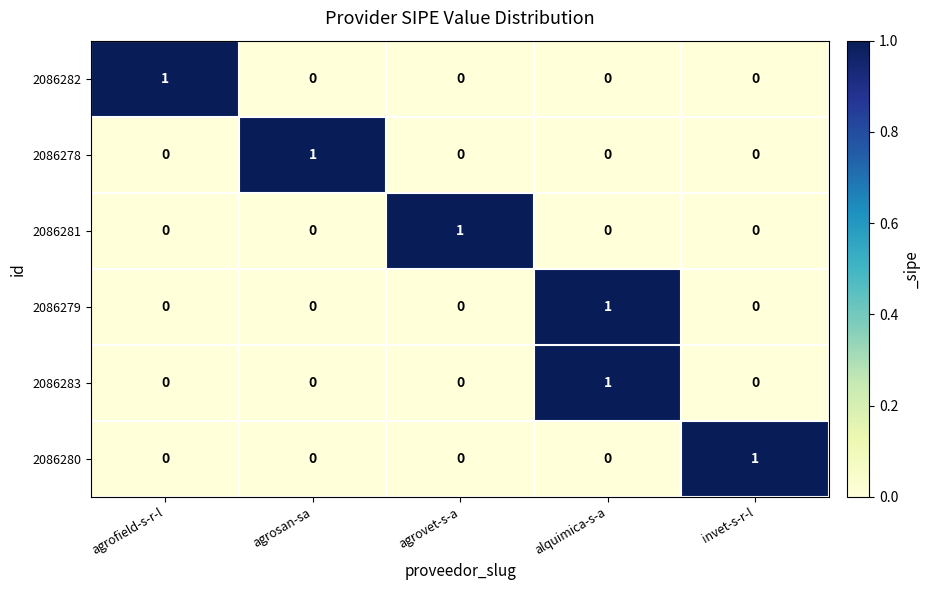

Reading left to right, transcribe all the data shown in this chart.

2086282: 1	0	0	0	0
2086278: 0	1	0	0	0
2086281: 0	0	1	0	0
2086279: 0	0	0	1	0
2086283: 0	0	0	1	0
2086280: 0	0	0	0	1